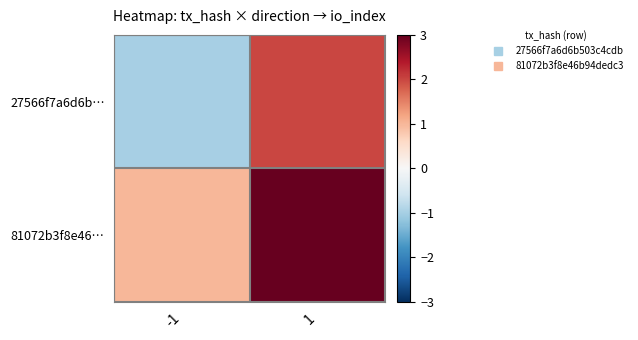

What is the total value across all series at 1?

5